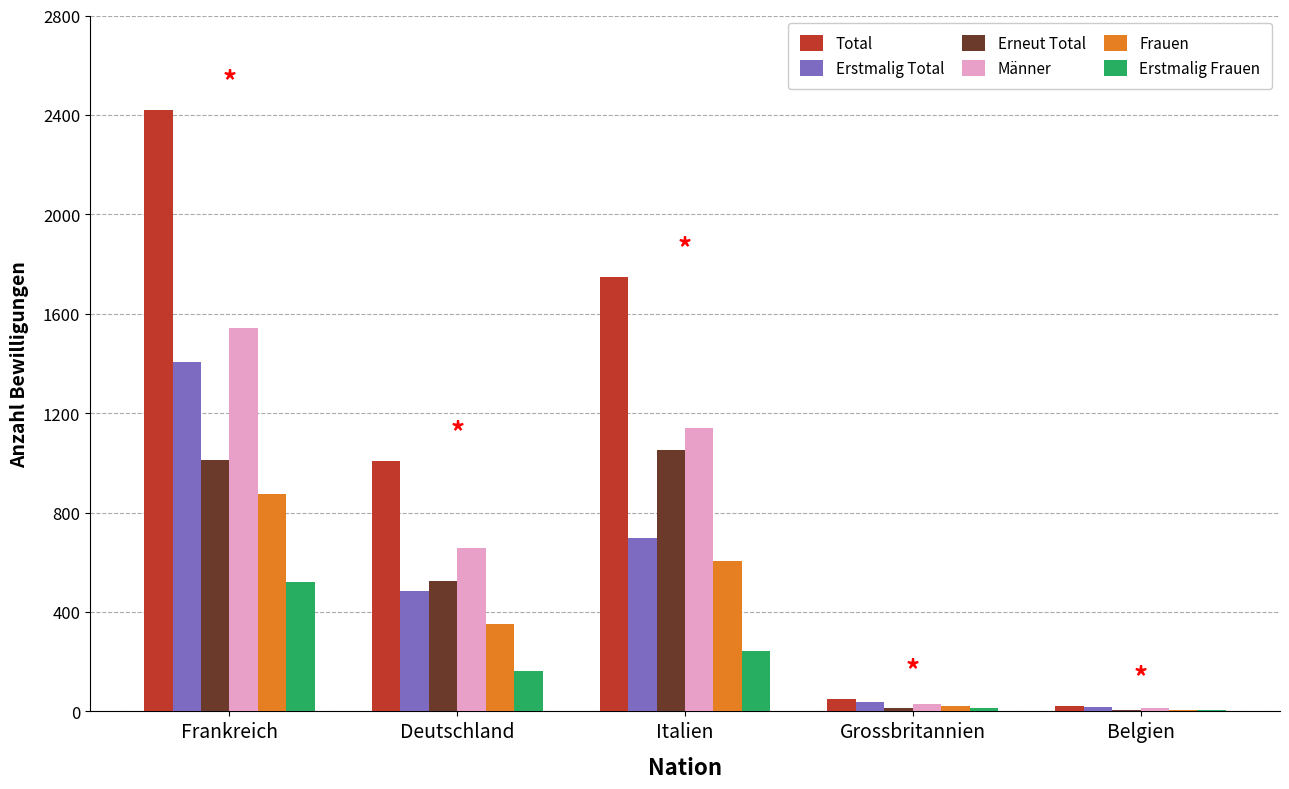

Count the number of data series in this chart.

6